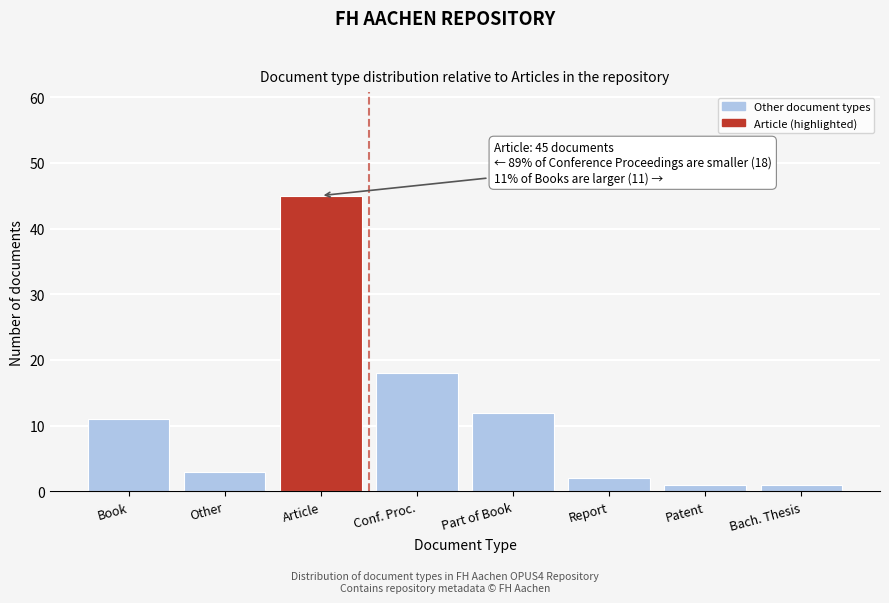

Reading left to right, extract all data points from this chart.

11	3	45	18	12	2	1	1